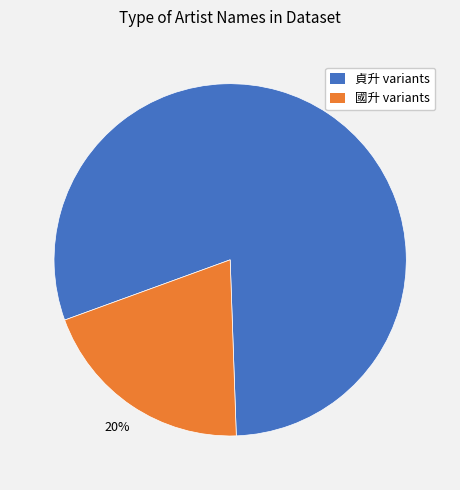

Is there any slice that represents more than half of the pie?

Yes